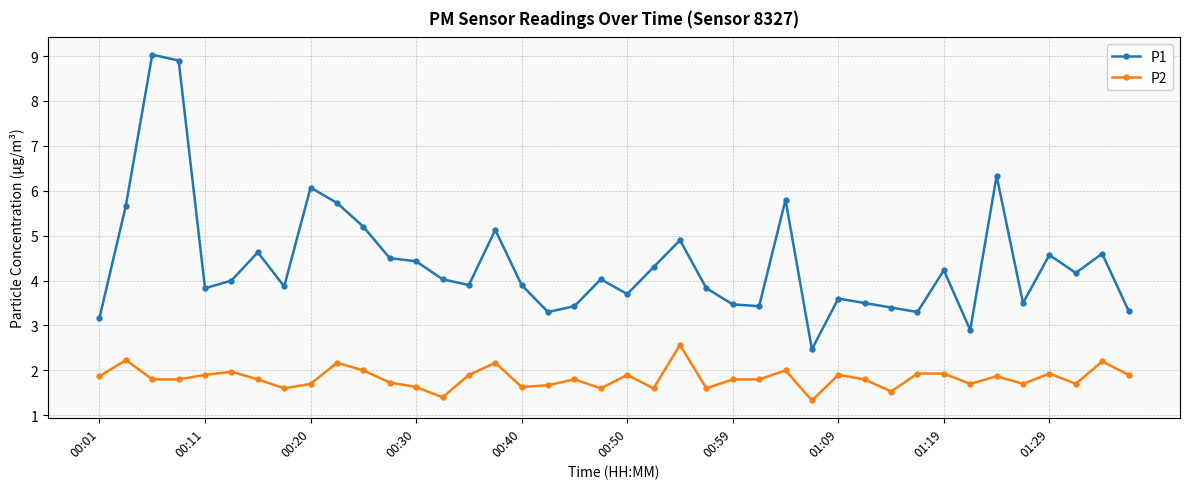

In P1, how many points are higher than both neighbors (excluding endpoints)?

12